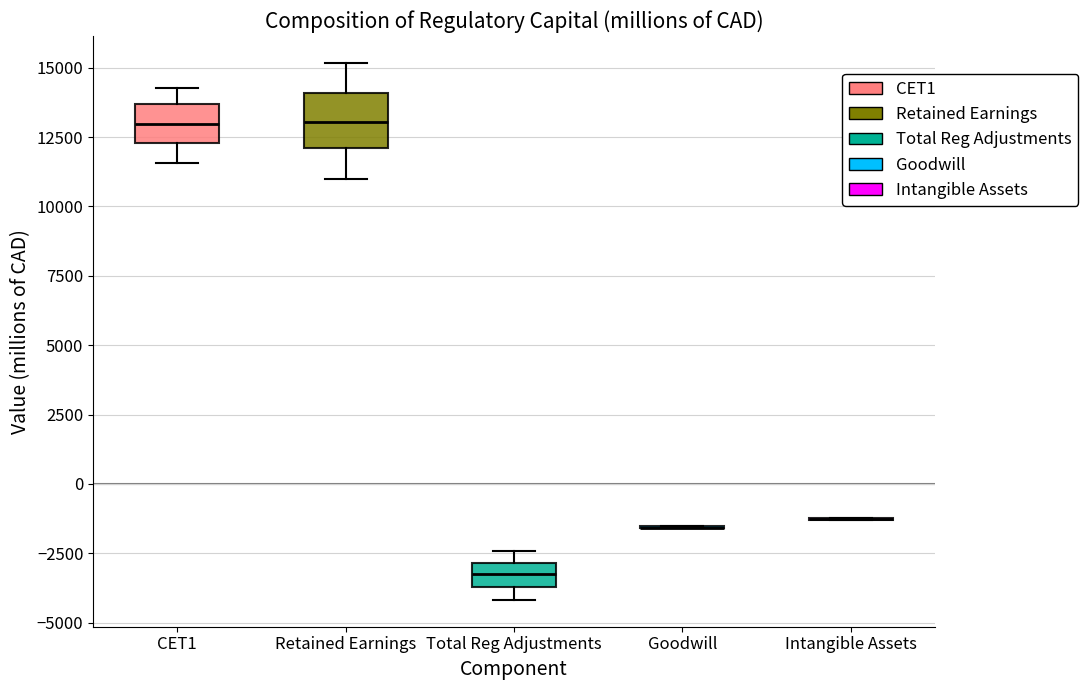

Reading left to right, read every box against the y-axis: the position of its median line, the range the box covers, and the ends of its whiskers. The values are not printed on the chart, so give them approximately, as read against the axis.

CET1: median 13000, box 12500 to 13500, whiskers 11500 to 14500
Retained Earnings: median 13000, box 12000 to 14000, whiskers 11000 to 15000
Total Reg Adjustments: median -3000 (inside the box), box -3500 to -3000, whiskers -4000 to -2500
Goodwill: box collapsed to a line at -1500, whiskers -1500 to -1500
Intangible Assets: box collapsed to a line at -1500, whiskers -1500 to -1000